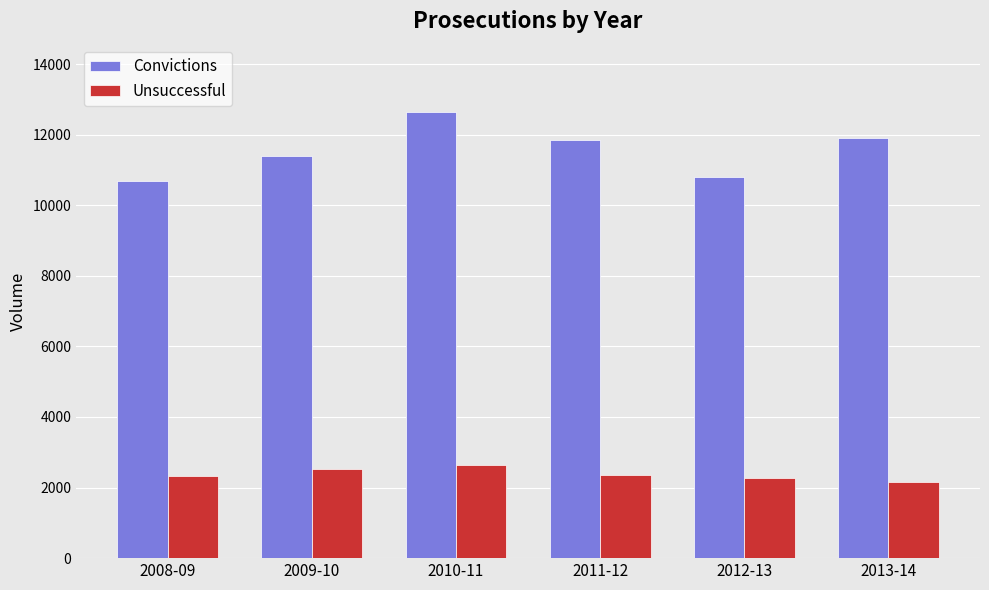

Is the value of Unsuccessful at 2008-09 greater than the value of Convictions at 2013-14?

No